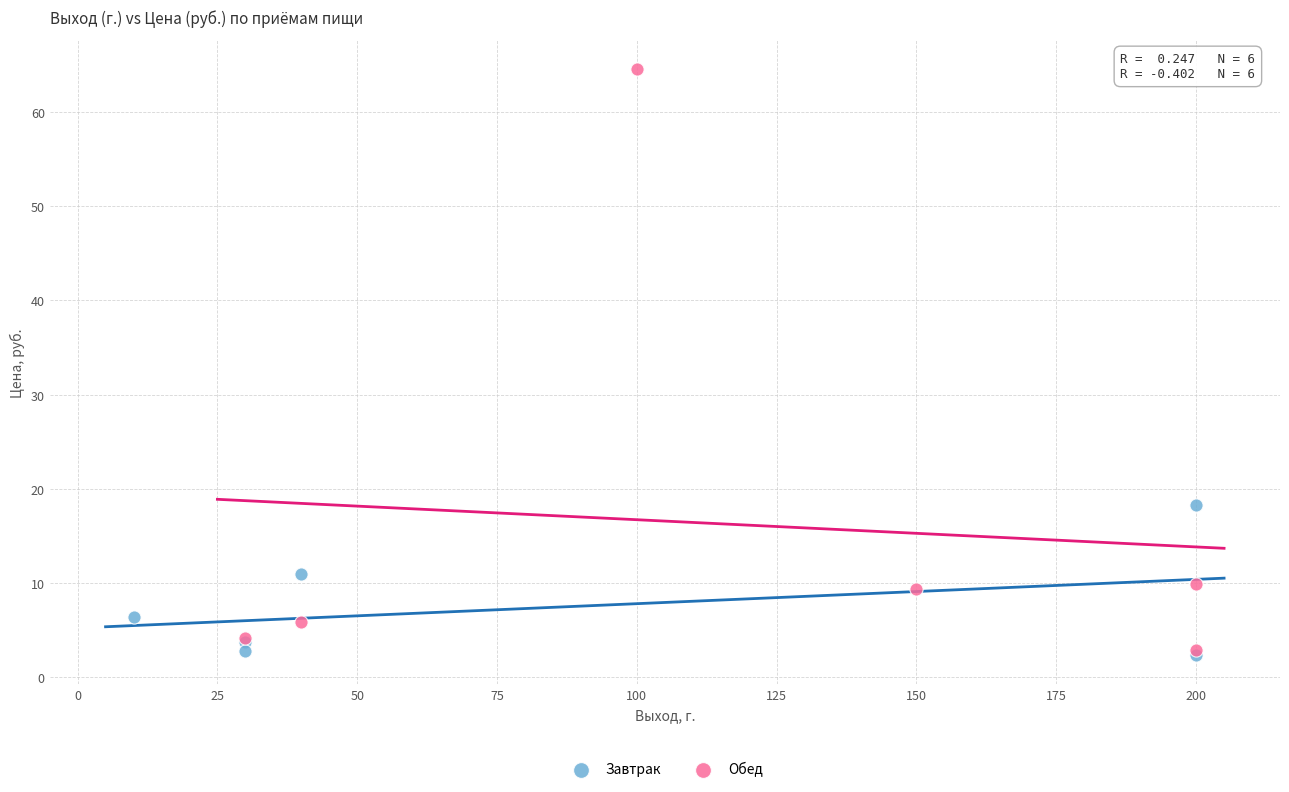

Which series reaches the maximum Y coordinate?

Обед